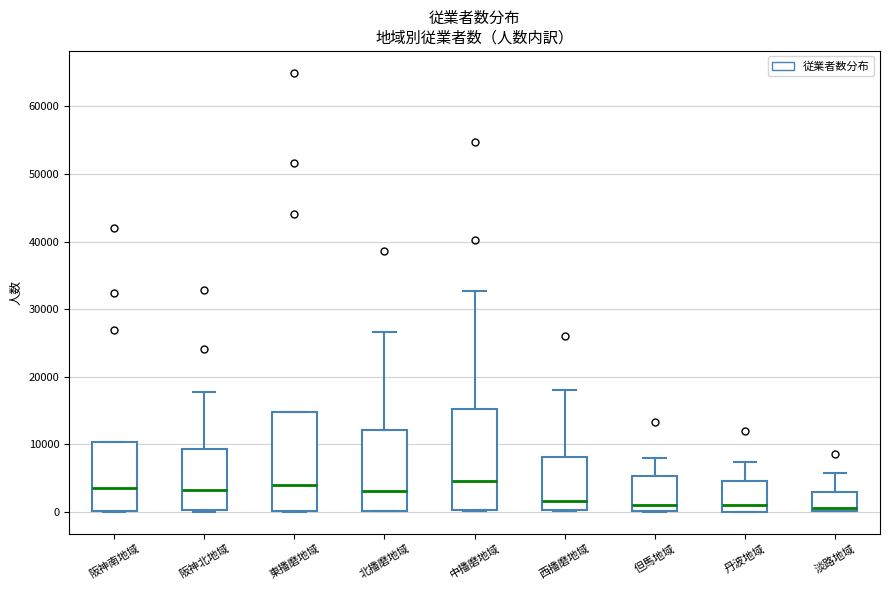

Where is the upper edge of the box for 中播磨地域 on the y-axis? The values are not printed on the chart, so give them approximately, as read against the axis.

15000